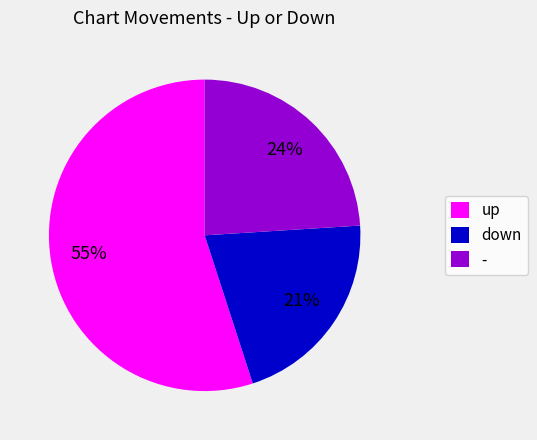

Is - the majority of the pie?

No